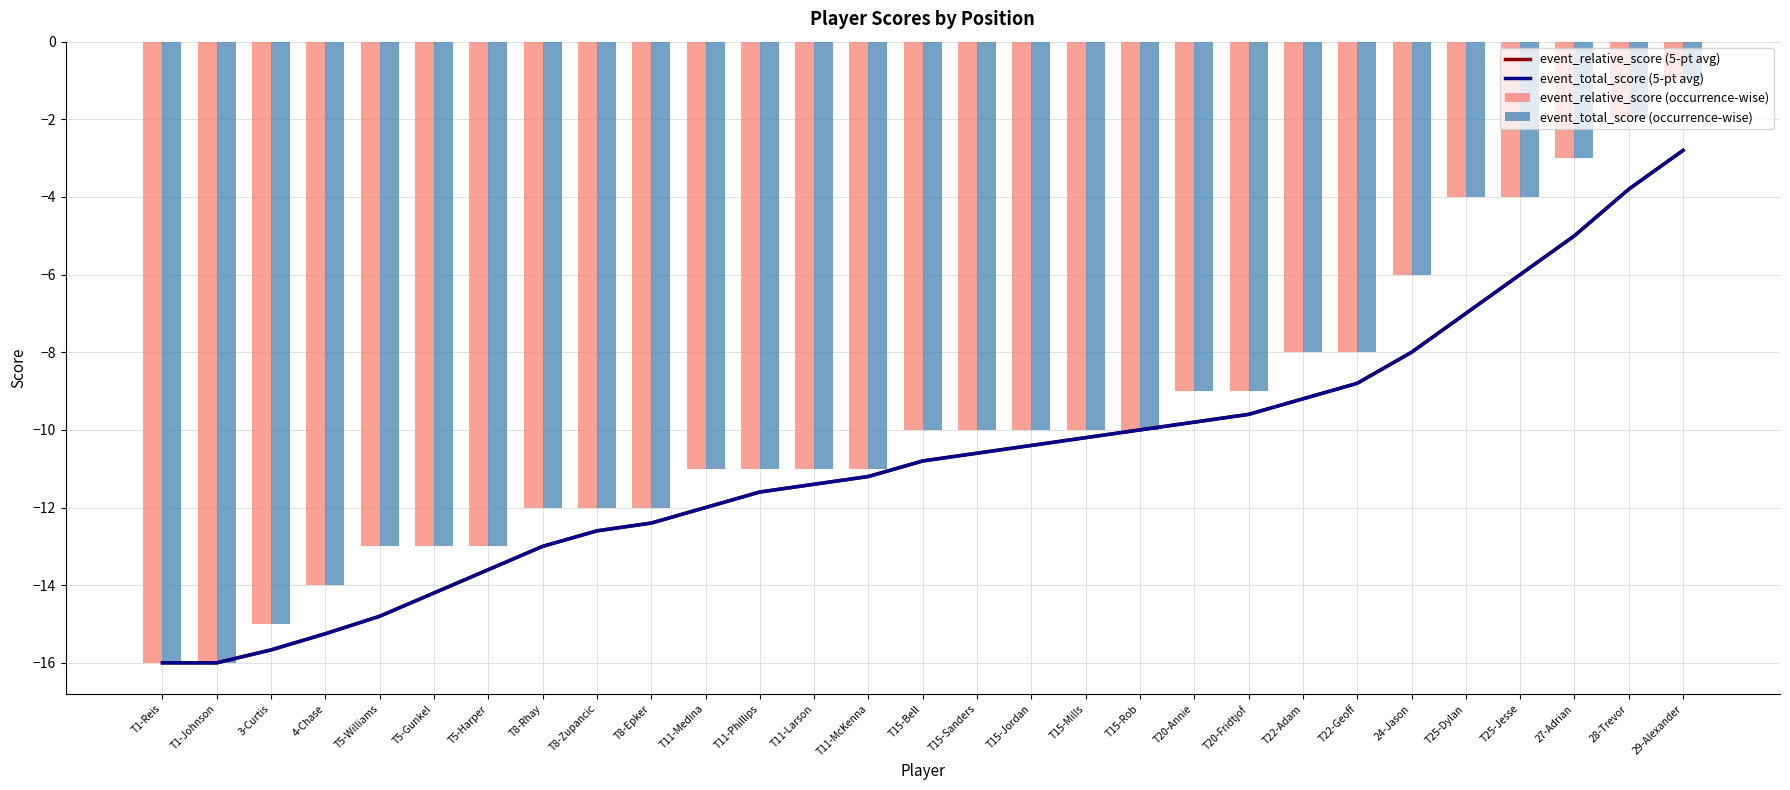

Reading left to right, list all the values displayed in this chart.

event_relative_score (5-pt avg): T1-Reis=-16.0	T1-Johnson=-16.0	3-Curtis=-15.7	4-Chase=-15.2	T5-Williams=-14.8	T5-Gunkel=-14.2	T5-Harper=-13.6	T8-Rhay=-13.0	T8-Zupancic=-12.6	T8-Epker=-12.4	T11-Medina=-12.0	T11-Phillips=-11.6	T11-Larson=-11.4	T11-McKenna=-11.2	T15-Bell=-10.8	T15-Sanders=-10.6	T15-Jordan=-10.4	T15-Mills=-10.2	T15-Rob=-10.0	T20-Annie=-9.8	T20-Fridtjof=-9.6	T22-Adam=-9.2	T22-Geoff=-8.8	24-Jason=-8.0	T25-Dylan=-7.0	T25-Jesse=-6.0	27-Adrian=-5.0	28-Trevor=-3.8	29-Alexander=-2.8
event_total_score (5-pt avg): T1-Reis=-16.0	T1-Johnson=-16.0	3-Curtis=-15.7	4-Chase=-15.2	T5-Williams=-14.8	T5-Gunkel=-14.2	T5-Harper=-13.6	T8-Rhay=-13.0	T8-Zupancic=-12.6	T8-Epker=-12.4	T11-Medina=-12.0	T11-Phillips=-11.6	T11-Larson=-11.4	T11-McKenna=-11.2	T15-Bell=-10.8	T15-Sanders=-10.6	T15-Jordan=-10.4	T15-Mills=-10.2	T15-Rob=-10.0	T20-Annie=-9.8	T20-Fridtjof=-9.6	T22-Adam=-9.2	T22-Geoff=-8.8	24-Jason=-8.0	T25-Dylan=-7.0	T25-Jesse=-6.0	27-Adrian=-5.0	28-Trevor=-3.8	29-Alexander=-2.8
event_relative_score (occurrence-wise): T1-Reis=-16.0	T1-Johnson=-16.0	3-Curtis=-15.0	4-Chase=-14.0	T5-Williams=-13.0	T5-Gunkel=-13.0	T5-Harper=-13.0	T8-Rhay=-12.0	T8-Zupancic=-12.0	T8-Epker=-12.0	T11-Medina=-11.0	T11-Phillips=-11.0	T11-Larson=-11.0	T11-McKenna=-11.0	T15-Bell=-10.0	T15-Sanders=-10.0	T15-Jordan=-10.0	T15-Mills=-10.0	T15-Rob=-10.0	T20-Annie=-9.0	T20-Fridtjof=-9.0	T22-Adam=-8.0	T22-Geoff=-8.0	24-Jason=-6.0	T25-Dylan=-4.0	T25-Jesse=-4.0	27-Adrian=-3.0	28-Trevor=-2.0	29-Alexander=-1.0
event_total_score (occurrence-wise): T1-Reis=-16.0	T1-Johnson=-16.0	3-Curtis=-15.0	4-Chase=-14.0	T5-Williams=-13.0	T5-Gunkel=-13.0	T5-Harper=-13.0	T8-Rhay=-12.0	T8-Zupancic=-12.0	T8-Epker=-12.0	T11-Medina=-11.0	T11-Phillips=-11.0	T11-Larson=-11.0	T11-McKenna=-11.0	T15-Bell=-10.0	T15-Sanders=-10.0	T15-Jordan=-10.0	T15-Mills=-10.0	T15-Rob=-10.0	T20-Annie=-9.0	T20-Fridtjof=-9.0	T22-Adam=-8.0	T22-Geoff=-8.0	24-Jason=-6.0	T25-Dylan=-4.0	T25-Jesse=-4.0	27-Adrian=-3.0	28-Trevor=-2.0	29-Alexander=-1.0